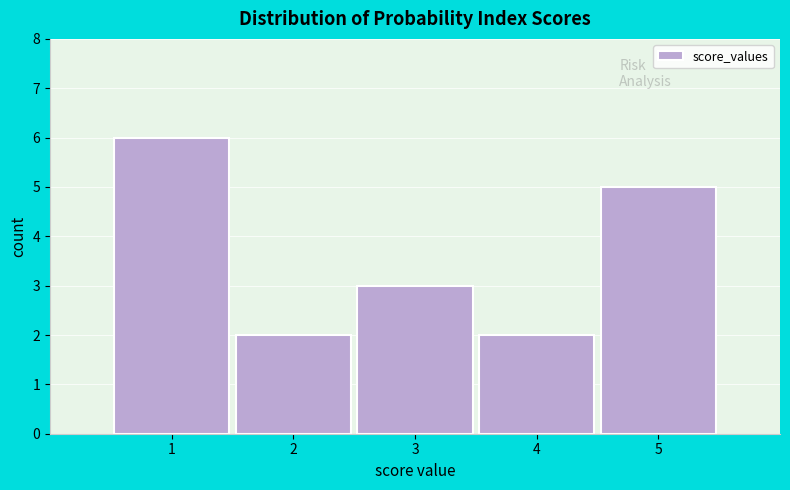

Reading right to left, what are all the values shown in this chart?

5	2	3	2	6